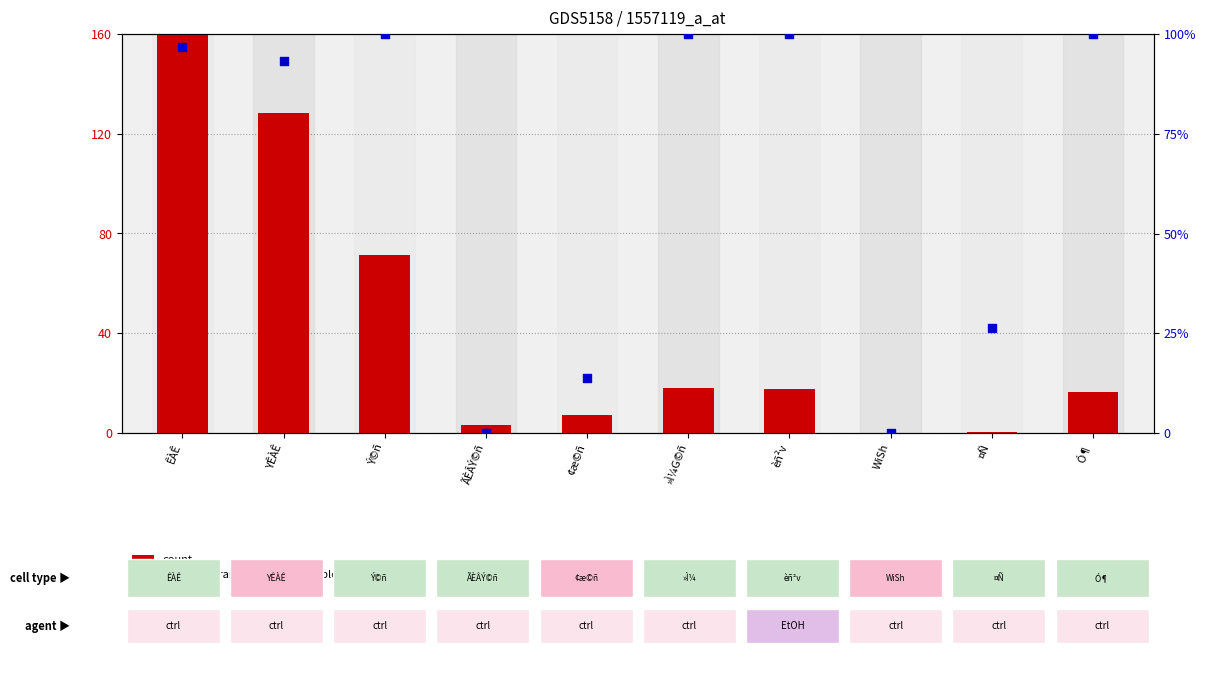

What is the total value across all series at ¤Ñ?

26.8